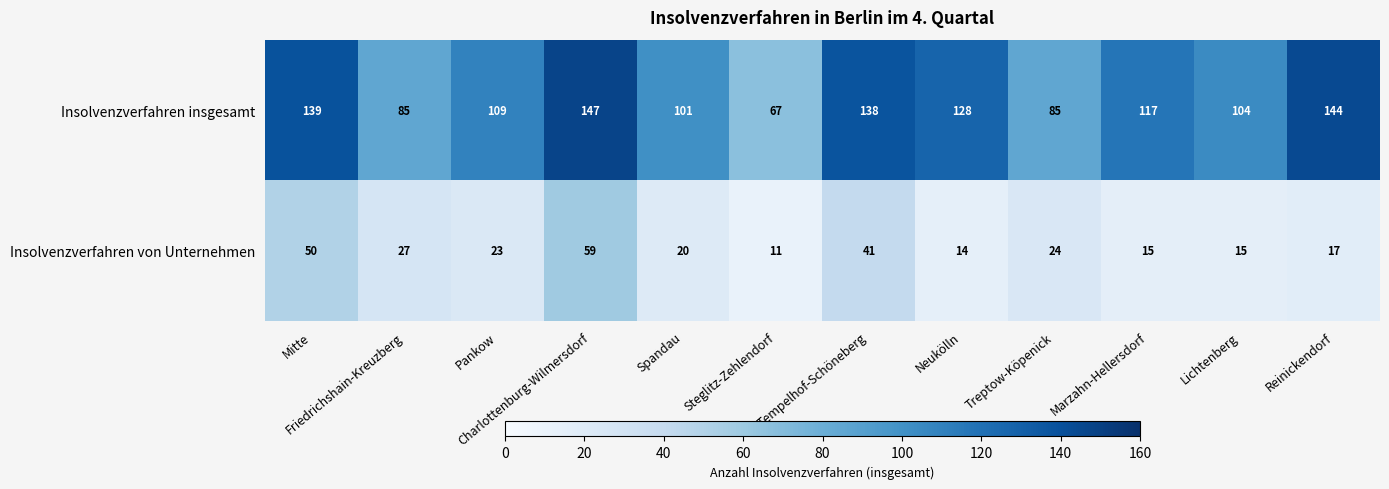

What is the sum of the Insolvenzverfahren insgesamt values at Lichtenberg and Pankow?

213